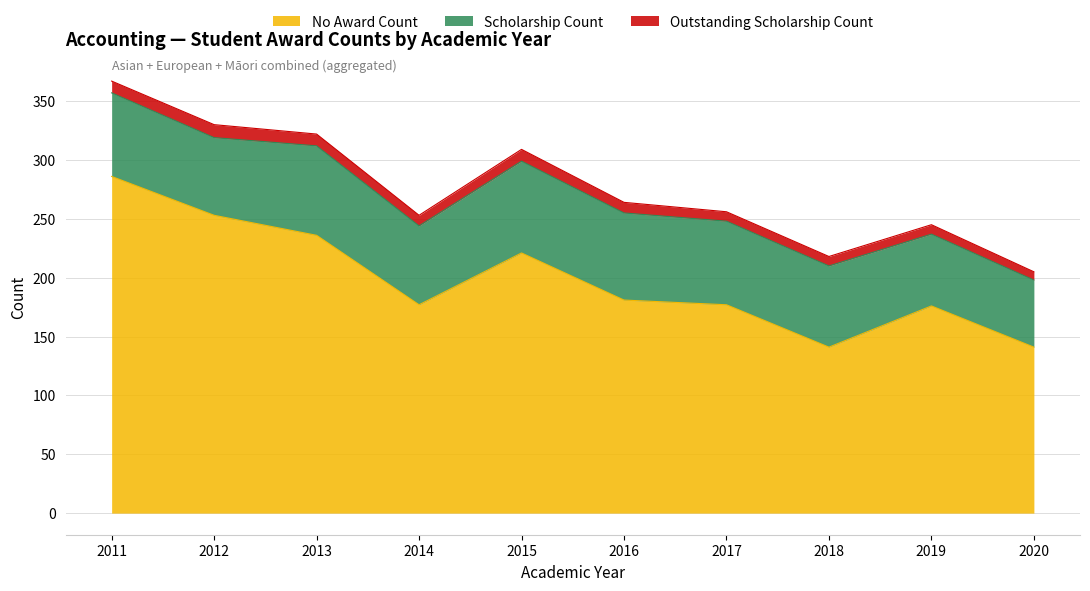

At which category does Scholarship Count reach its first local valley?

2012